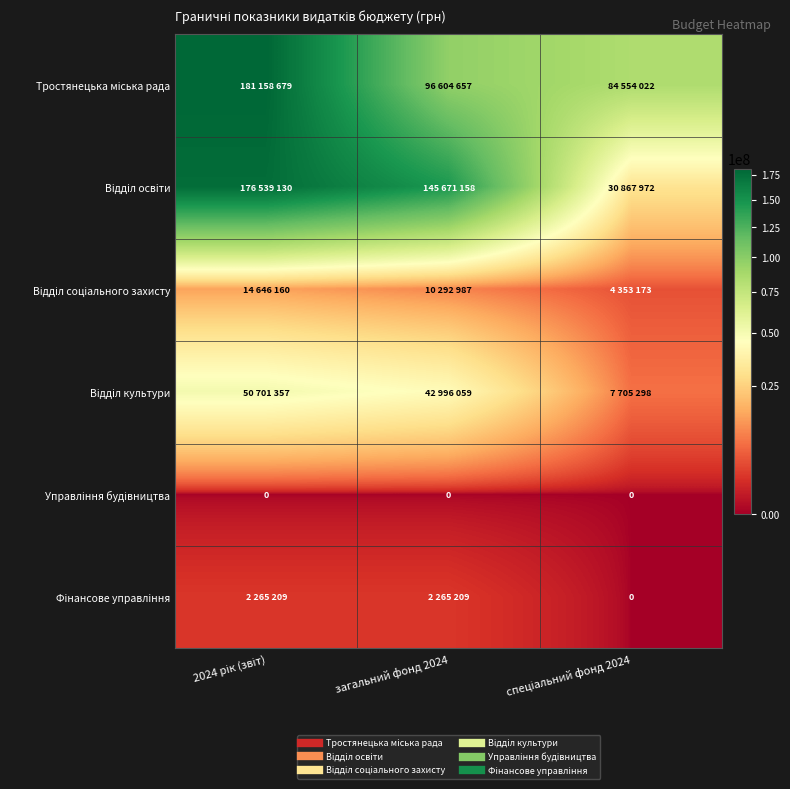

Is it true that Тростянецька мiська рада equals 41132889 at загальний фонд 2024?

False